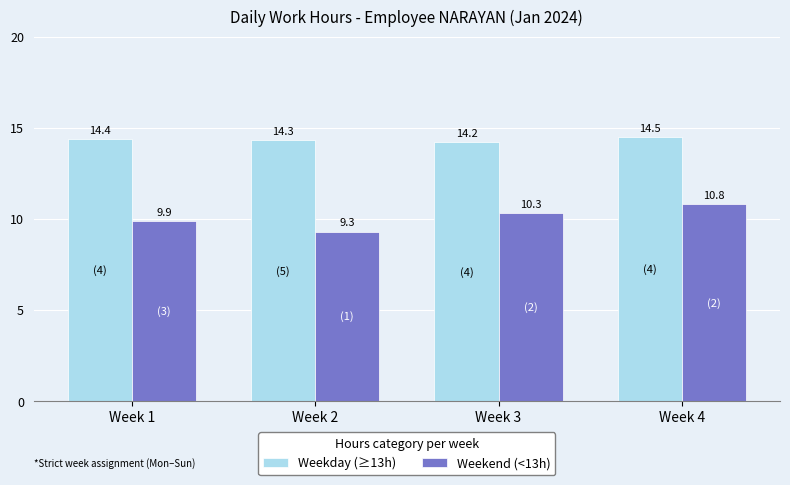

Between Week 2 and Week 4, which series saw the biggest shift?

Weekend (<13h)